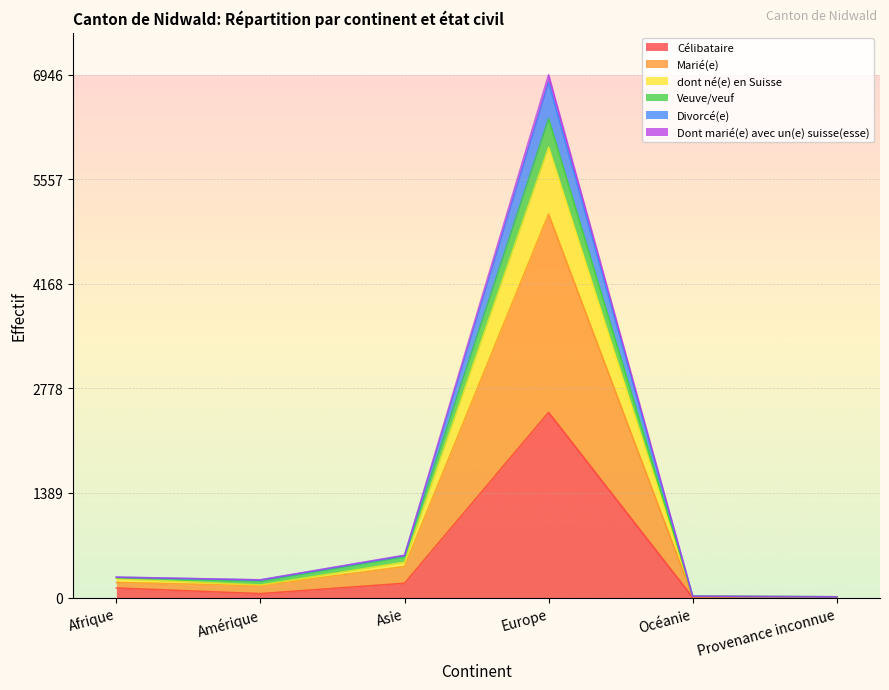

At which category is the sum across all series the highest?

Europe